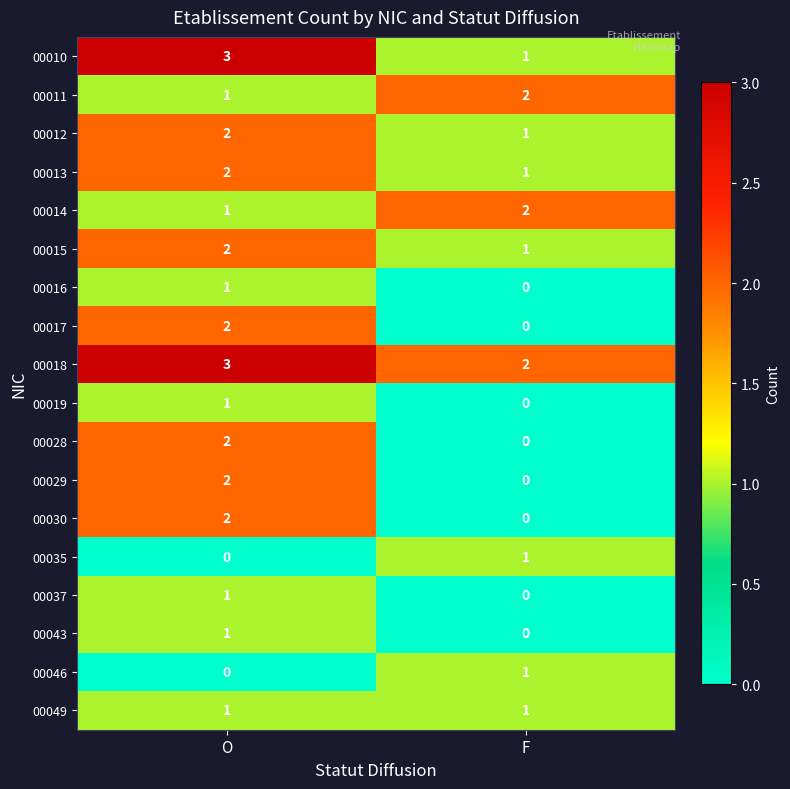

Is the value of 00035 at O greater than the value of 00028 at O?

No